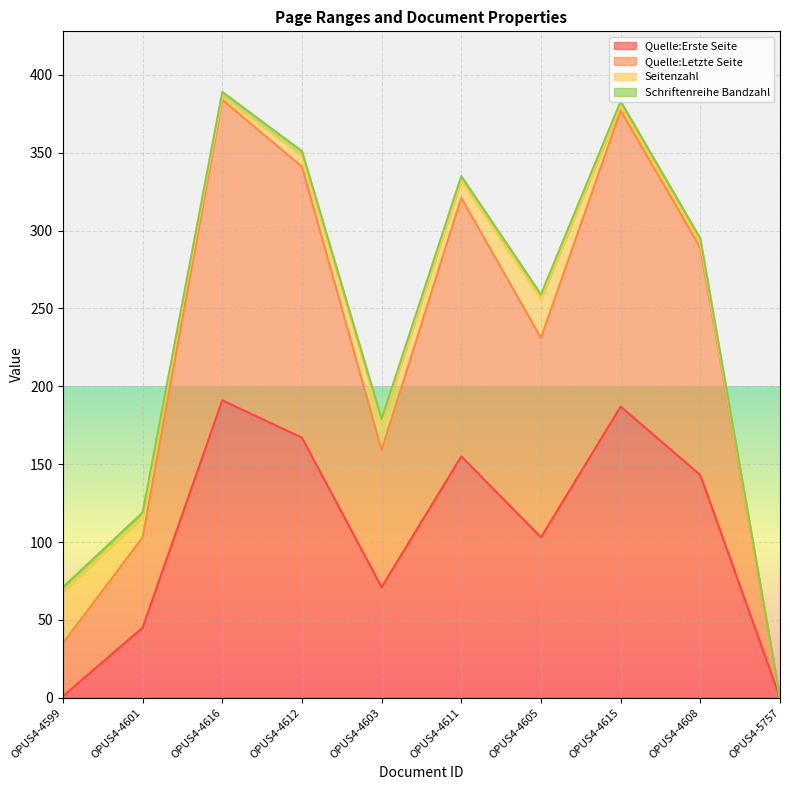

The value of Quelle:Letzte Seite at OPUS4-4603 is 73. True or false?

False